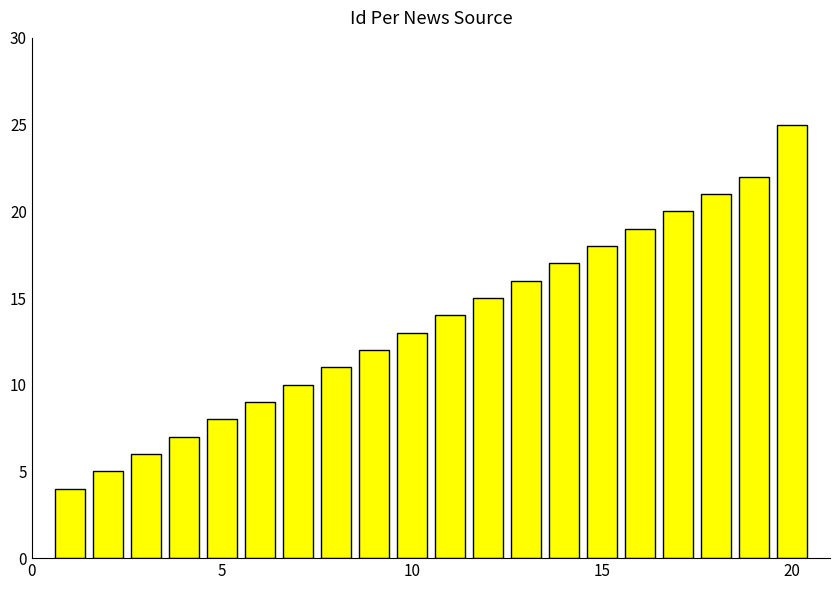

What is the difference between the maximum and minimum values?

21